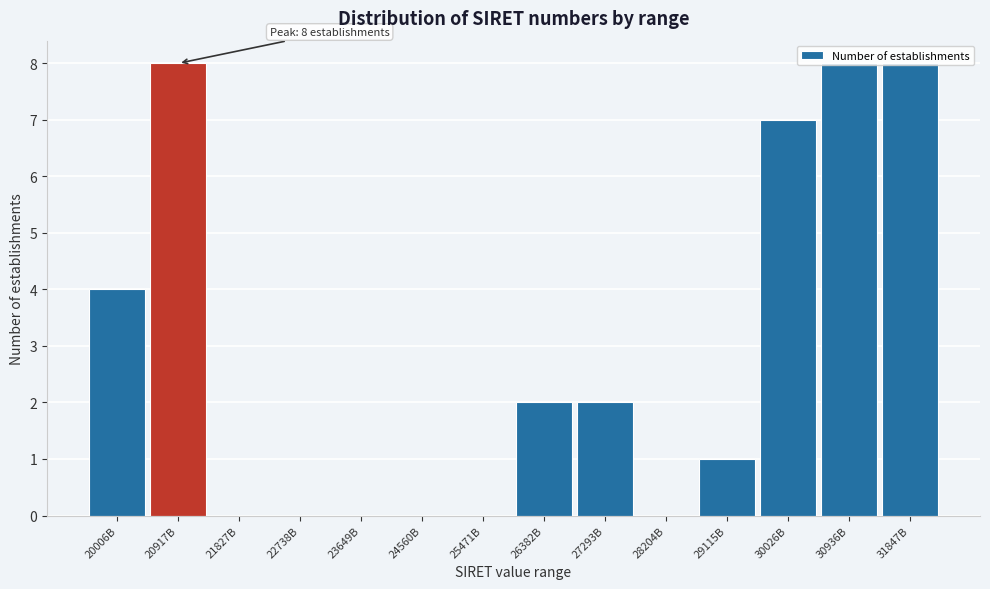

Between 20006B and 21827B, which is larger?

20006B